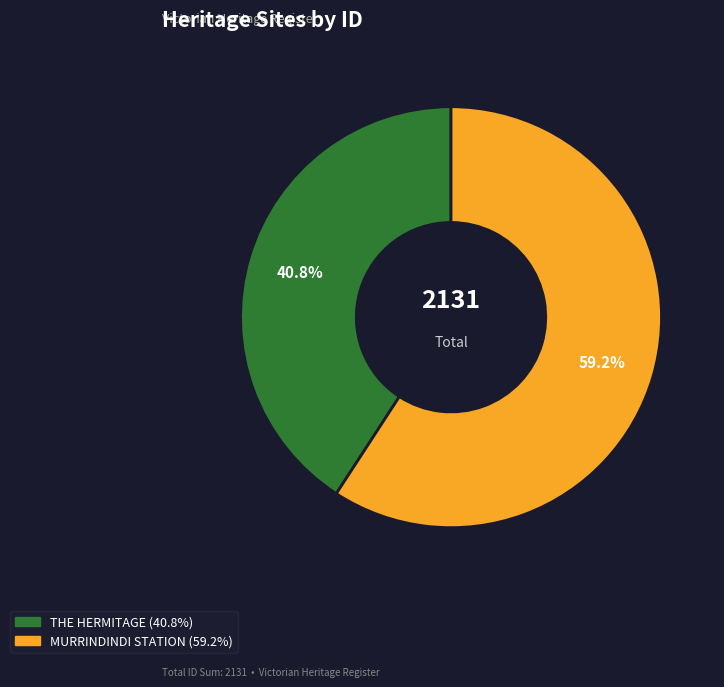

True or false: THE HERMITAGE accounts for 32% of the total.

False